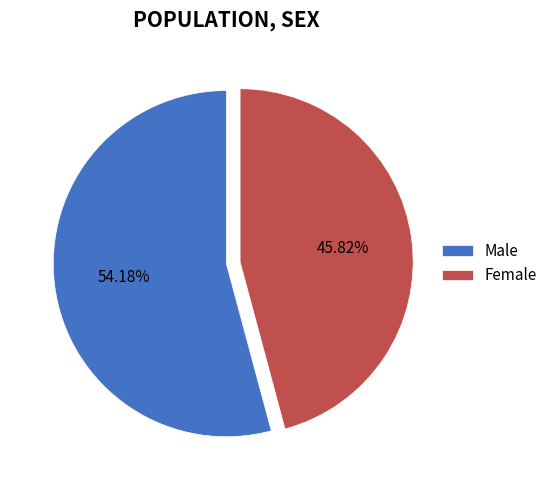

Approximately how many times larger is the value at Female compared to Male?

0.8